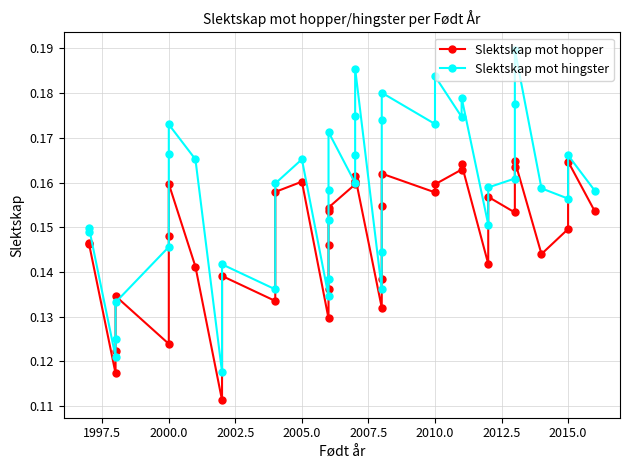

What is the smallest value displayed?

0.1